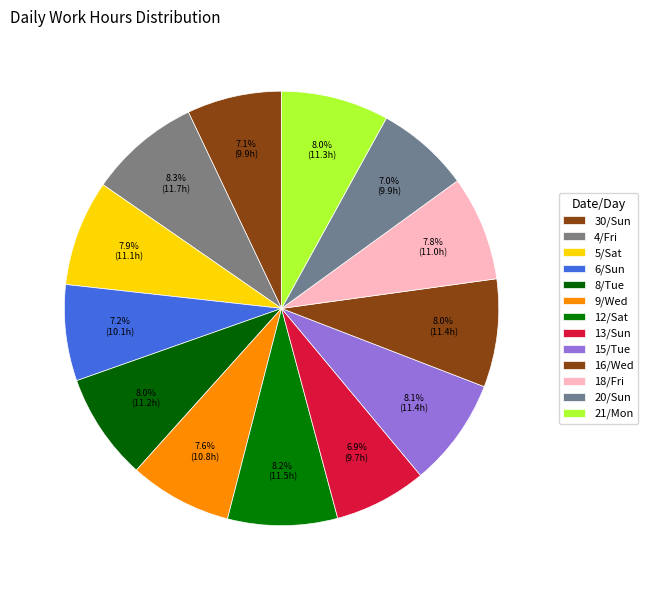

To the nearest percent, what portion does 20/Sun represent?

7%